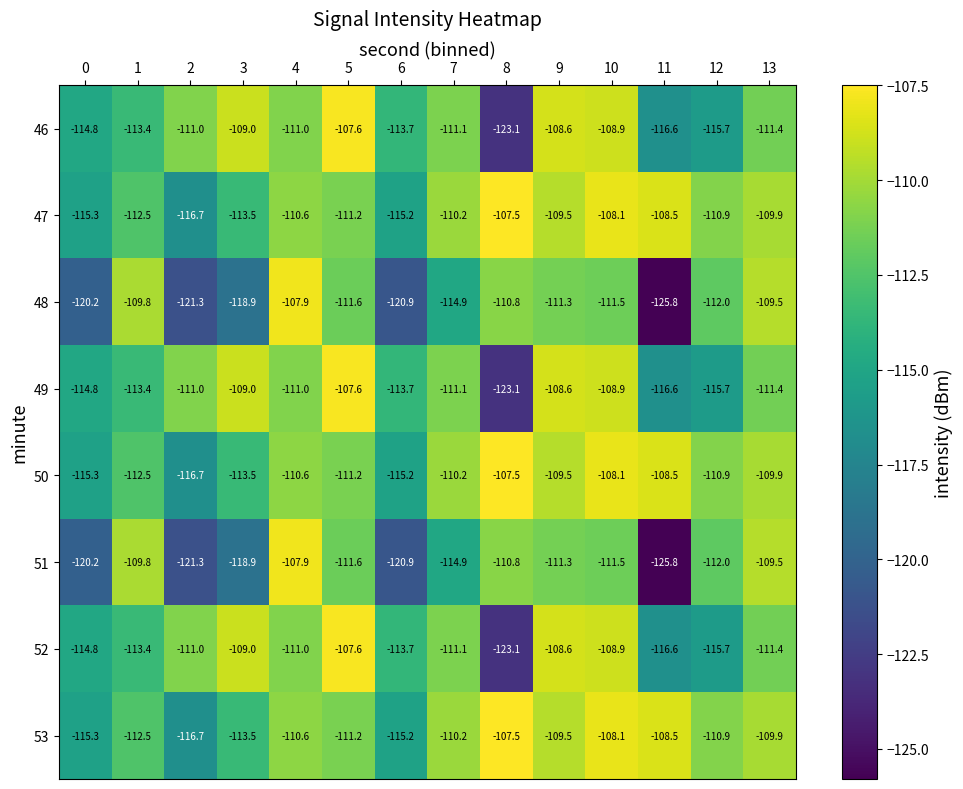

What is the difference between the highest and lowest values at 1?

3.6